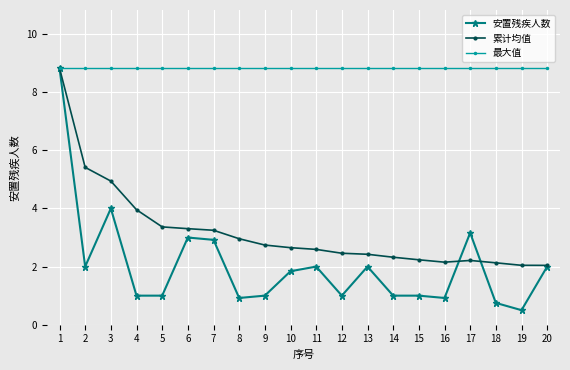

What is the value of the 最大值 point at the 15th from the left?

8.8